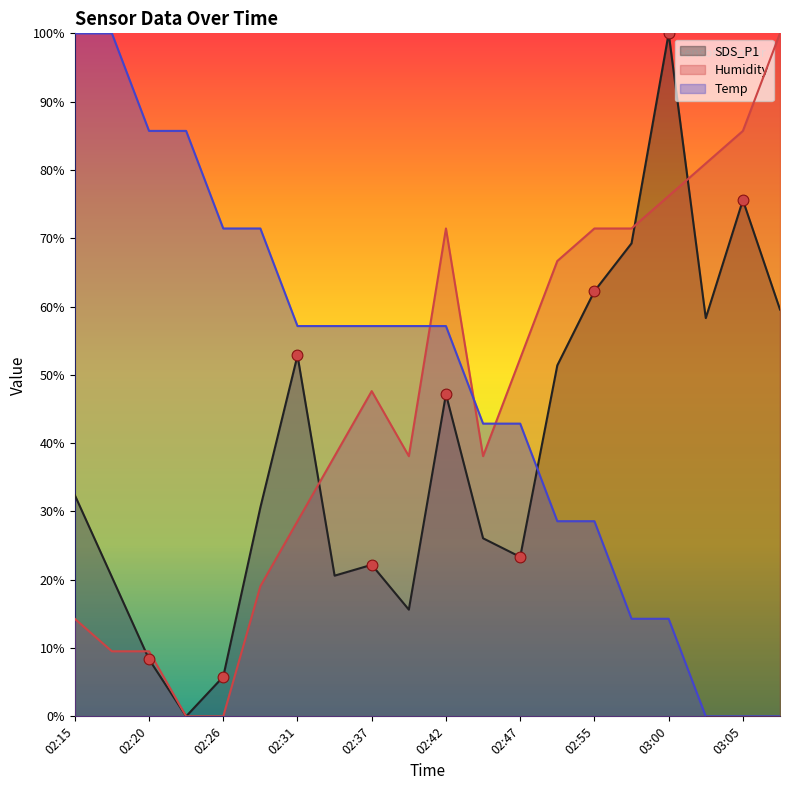

What is the total value across all series at 02:20?

103.6